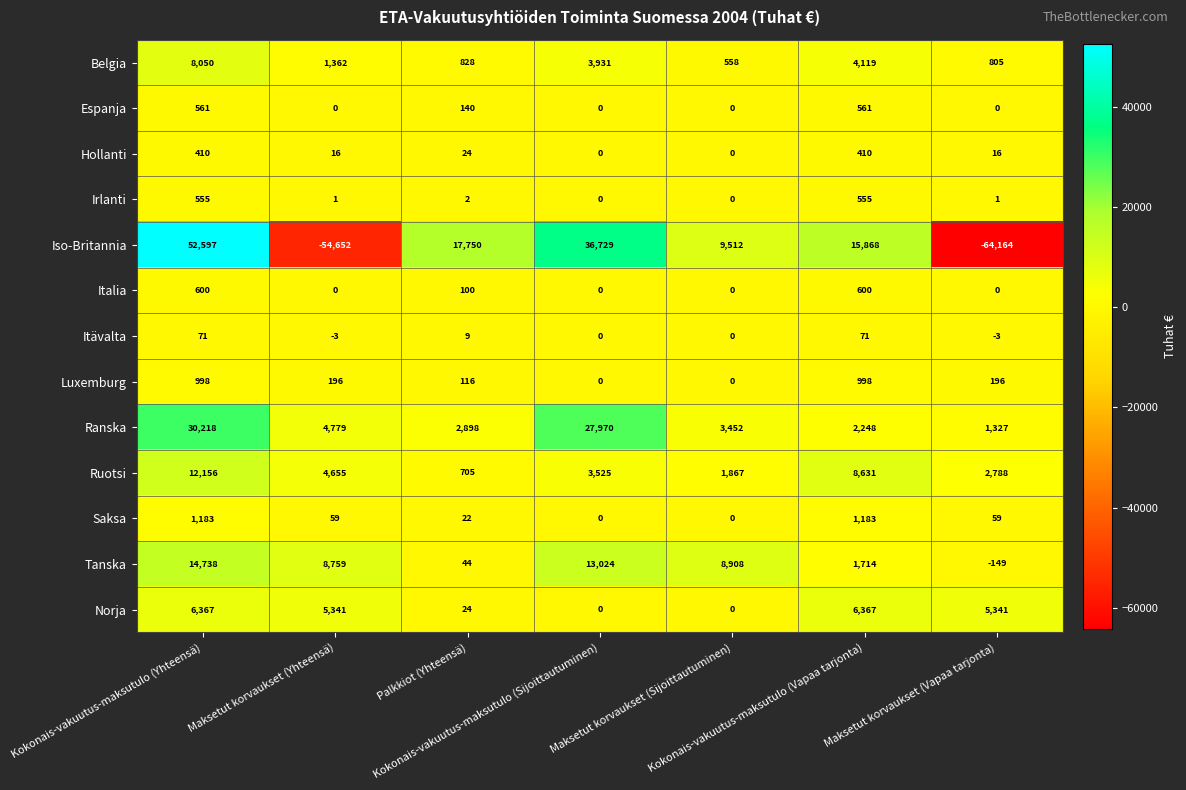

What is the sum of all Irlanti values?

1114